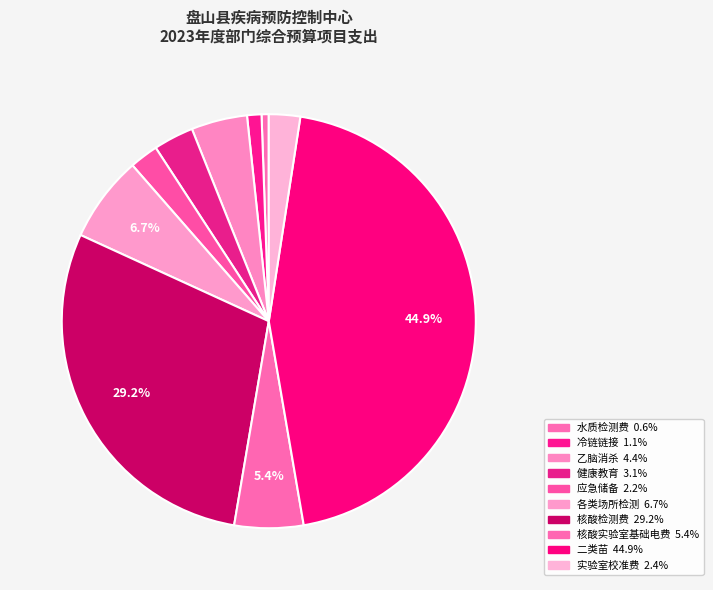

What percentage is the 核酸实验室基础电费 slice, to the nearest percent?

5%